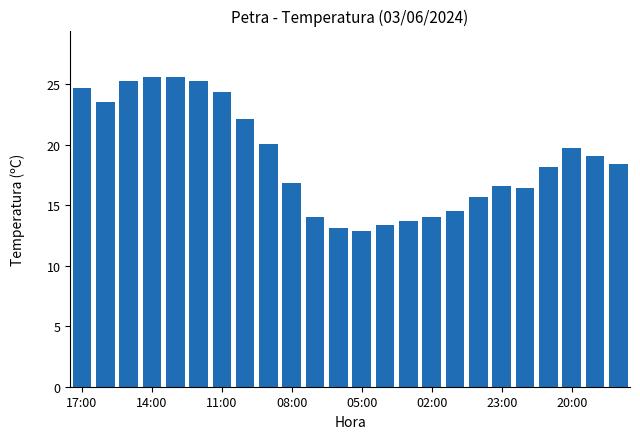

What is the difference between the maximum and minimum values?

12.7